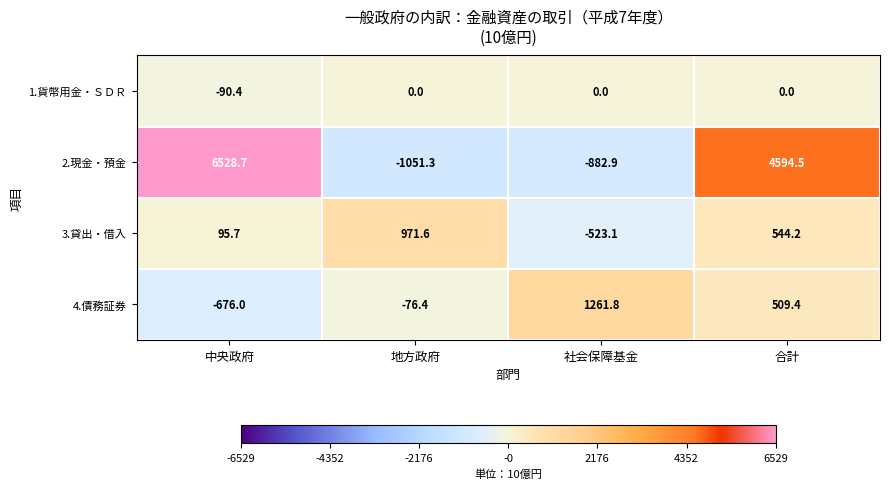

Reading left to right, what are all the values shown in this chart?

1.貨幣用金・ＳＤＲ: 中央政府=-90.4	地方政府=0.0	社会保障基金=0.0	合計=0.0
2.現金・預金: 中央政府=6528.7	地方政府=-1051.3	社会保障基金=-882.9	合計=4594.5
3.貸出・借入: 中央政府=95.7	地方政府=971.6	社会保障基金=-523.1	合計=544.2
4.債務証券: 中央政府=-676.0	地方政府=-76.4	社会保障基金=1261.8	合計=509.4